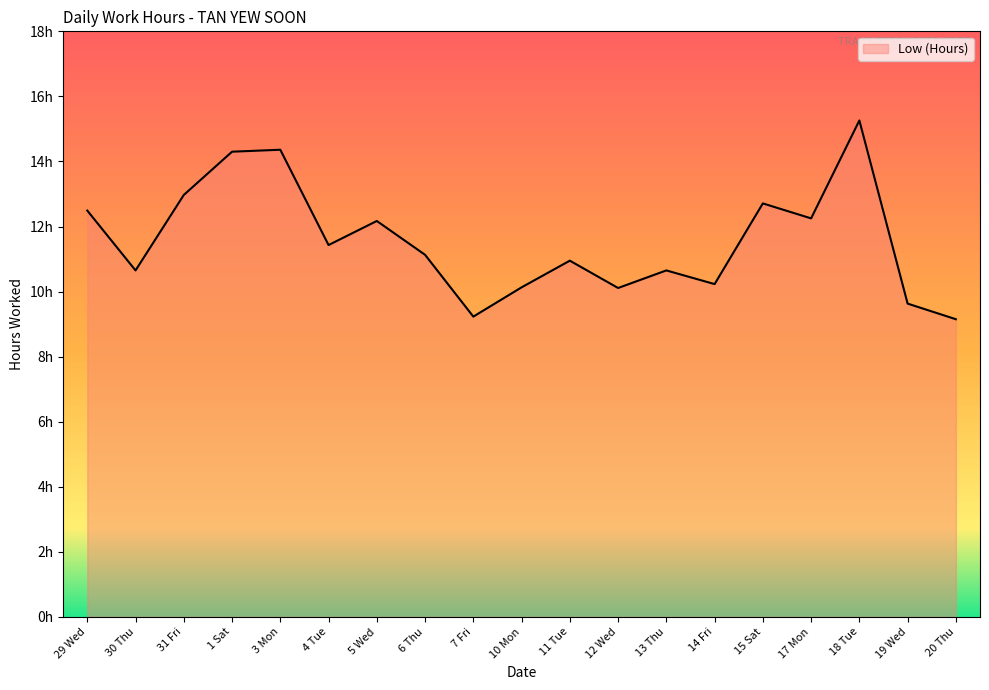

Does the chart display data point markers on the line(s)?

No